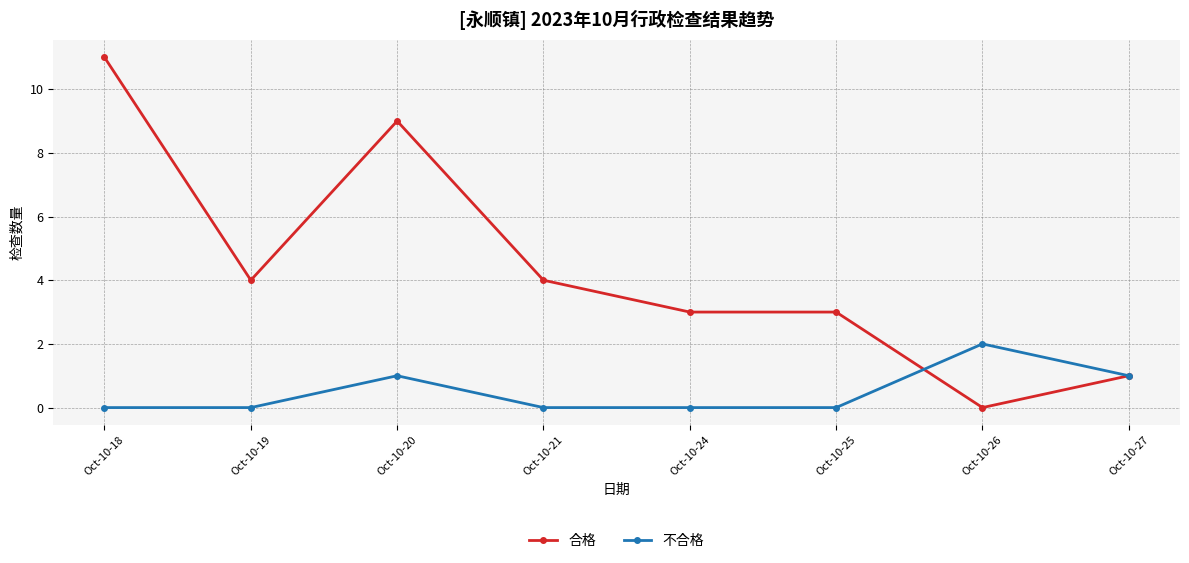

Which series has the largest range (max minus min)?

合格